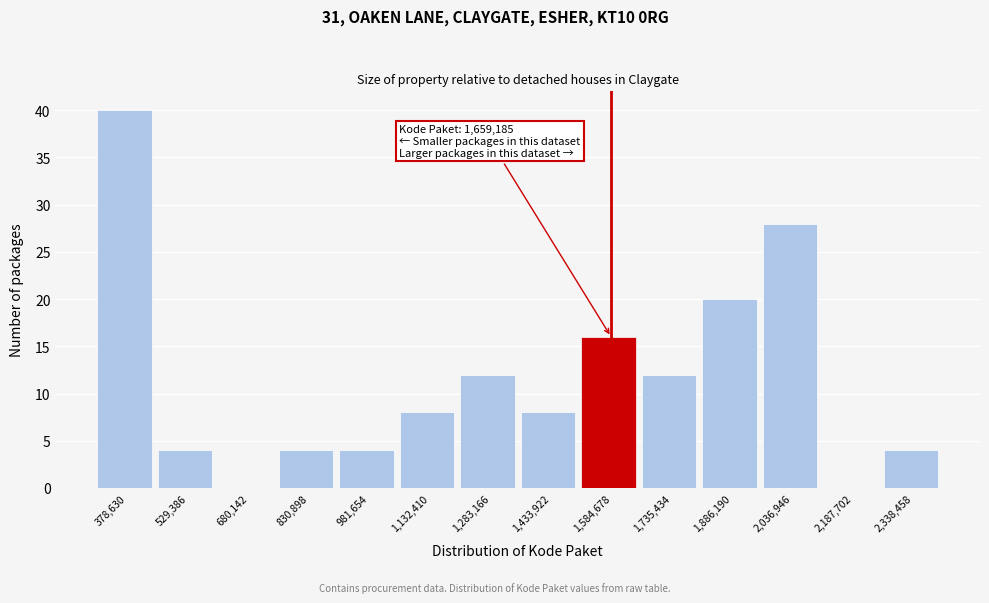

Reading left to right, what are all the values shown in this chart?

378,630=40	529,386=4	680,142=0	830,898=4	981,654=4	1,132,410=8	1,283,166=12	1,433,922=8	1,584,678=16	1,735,434=12	1,886,190=20	2,036,946=28	2,187,702=0	2,338,458=4